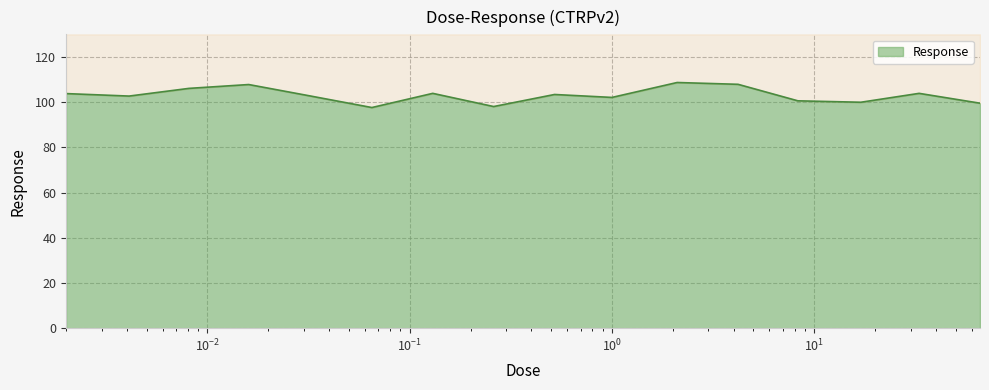

What is the label of the 1st point from the right?

66.0